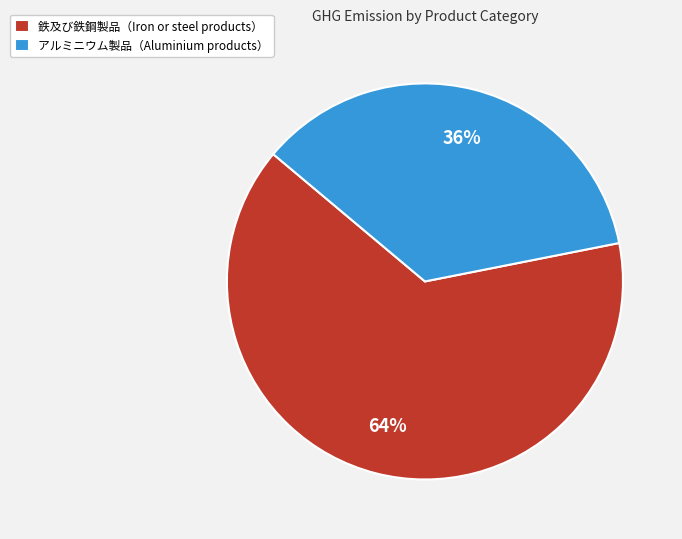

To the nearest percent, what is the combined percentage of アルミニウム製品（Aluminium products） and 鉄及び鉄鋼製品（Iron or steel products）?

100%